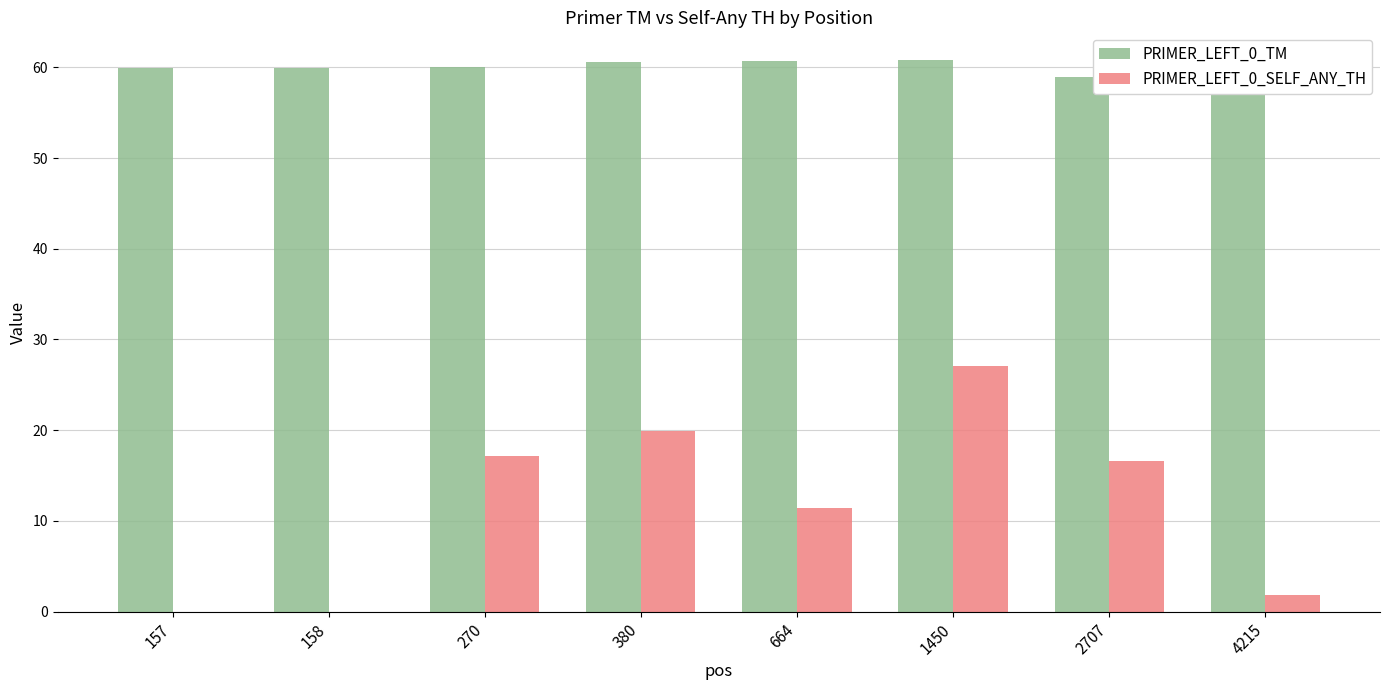

What is the total value across all series at 157?

60.0